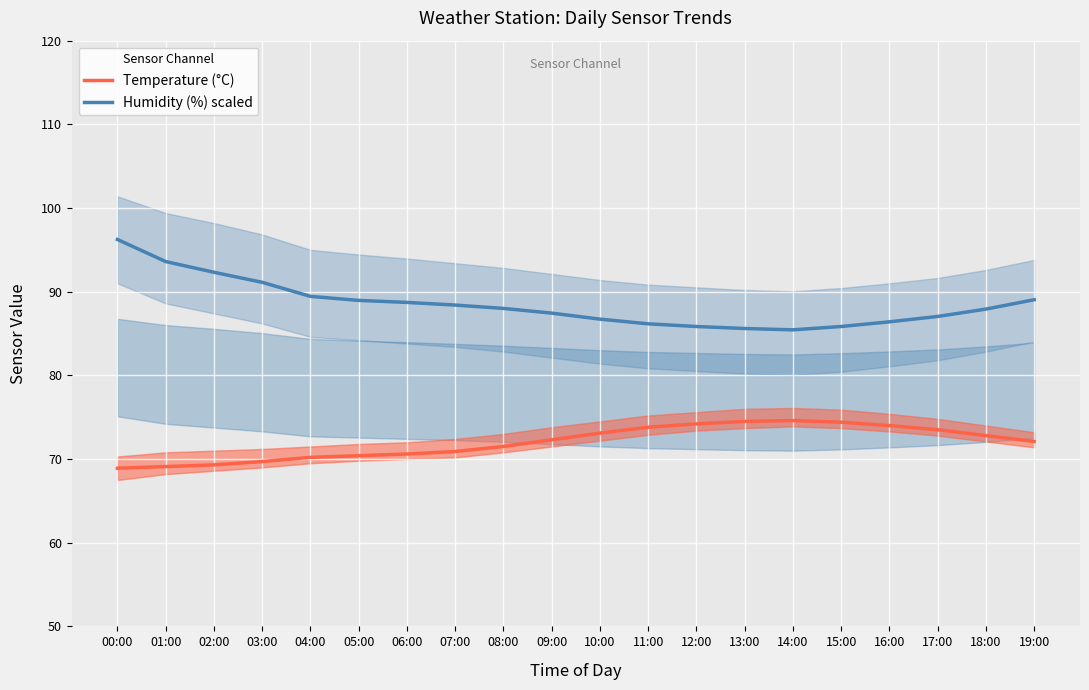

Which series has the widest spread of values?

Humidity (%) scaled